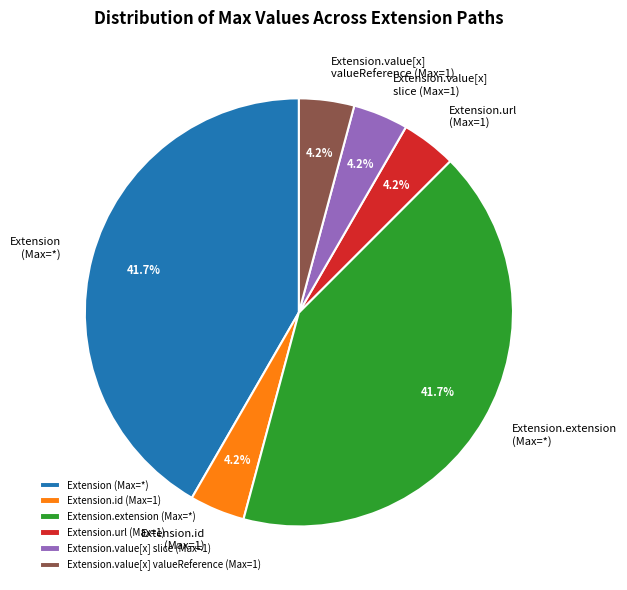

Combined, do Extension.value[x] valueReference (Max=1) and Extension.extension (Max=*) account for over 50%?

No